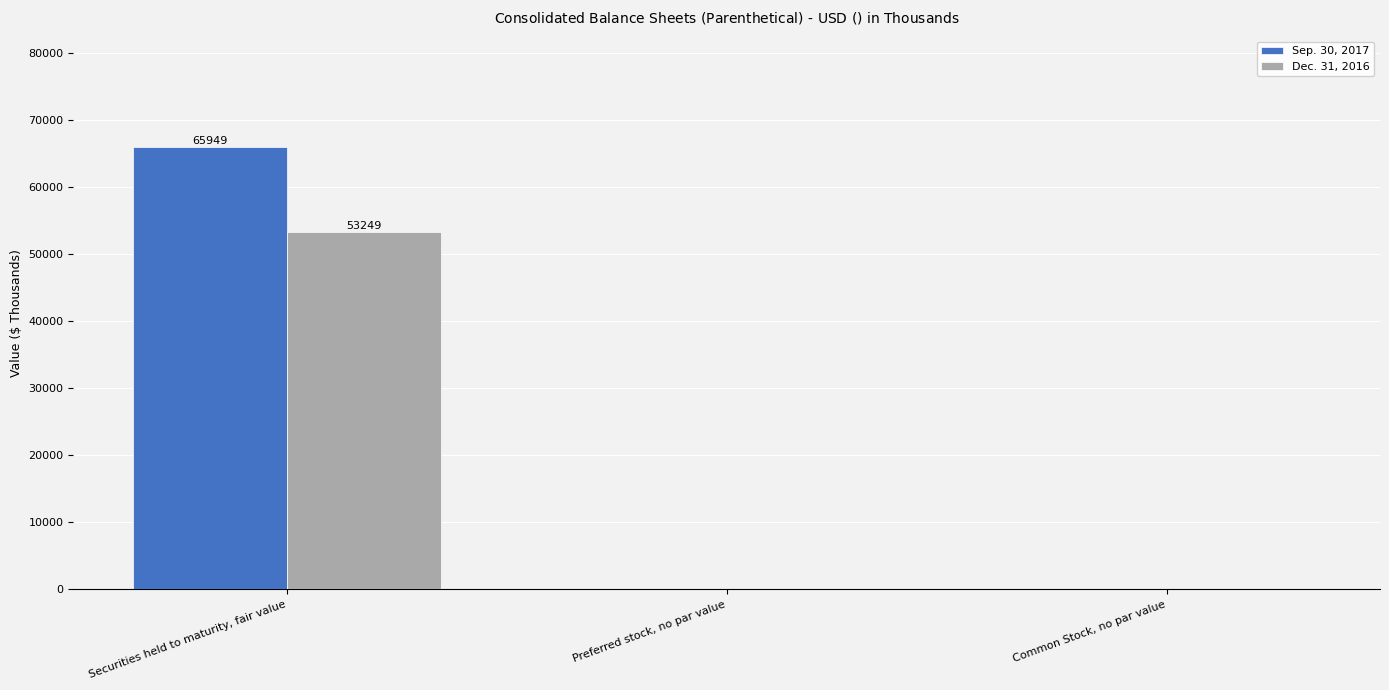

Is the value of Dec. 31, 2016 at Securities held to maturity, fair value greater than the value of Sep. 30, 2017 at Common Stock, no par value?

Yes